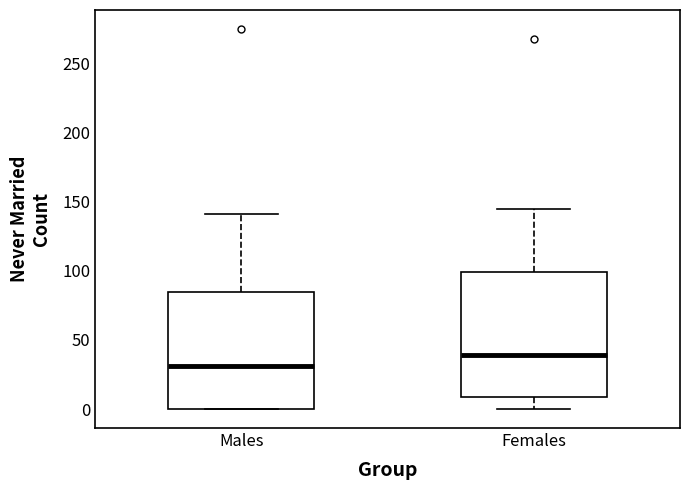

Which box's median line is the highest?

Females